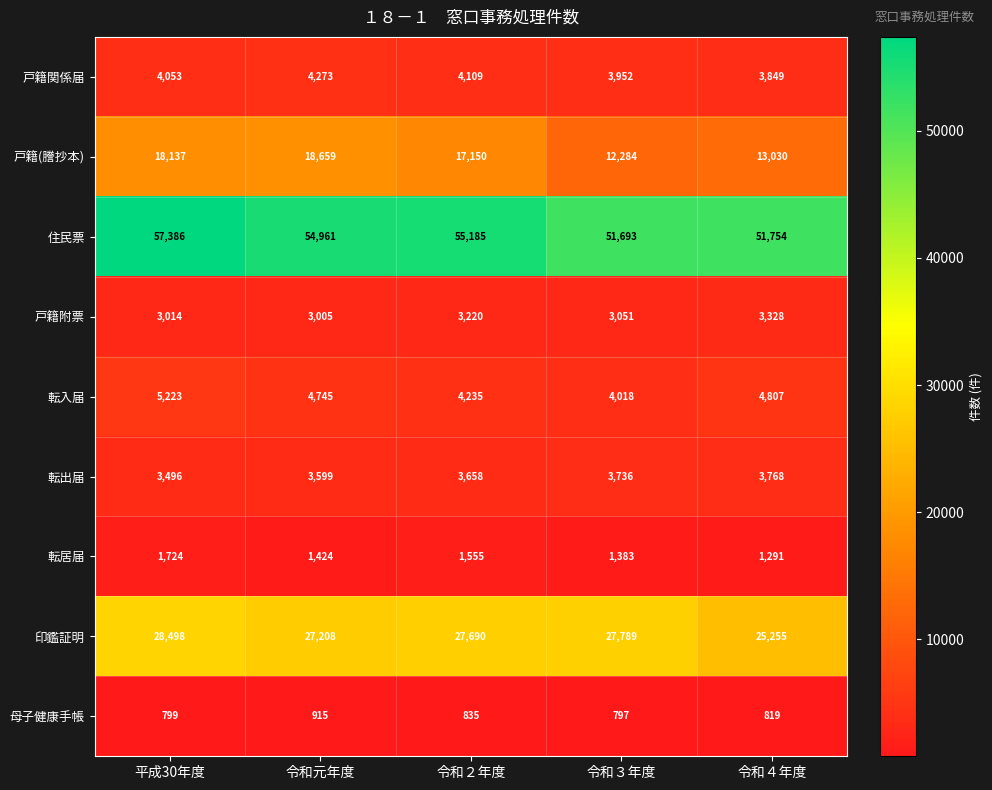

What is the sum of all 転出届 values?

18257